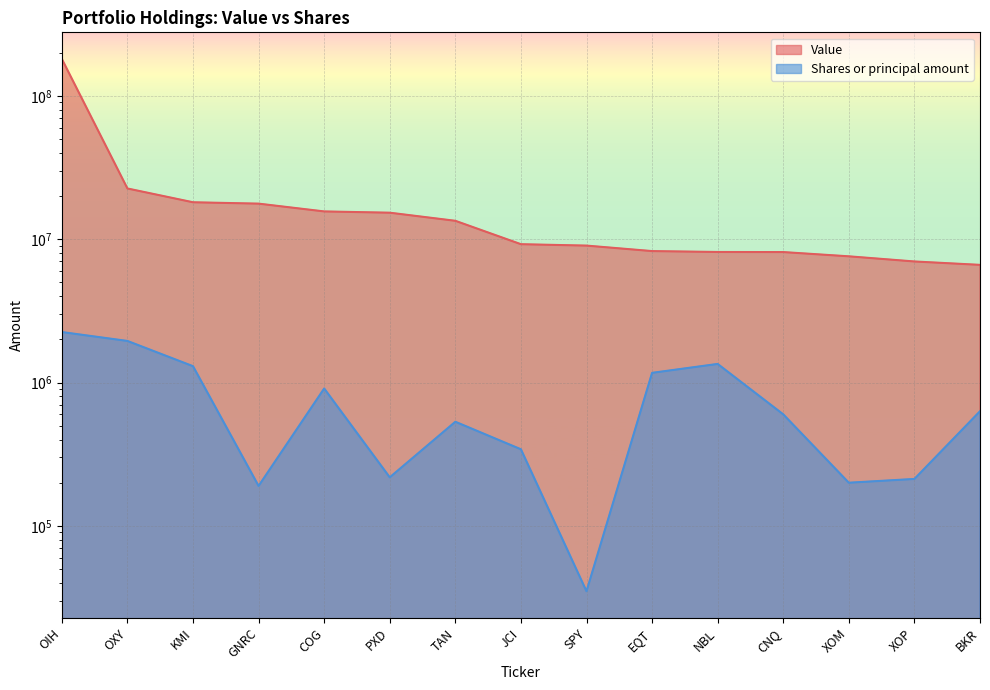

Rank the series at BKR from highest to lowest value.

Value, Shares or principal amount